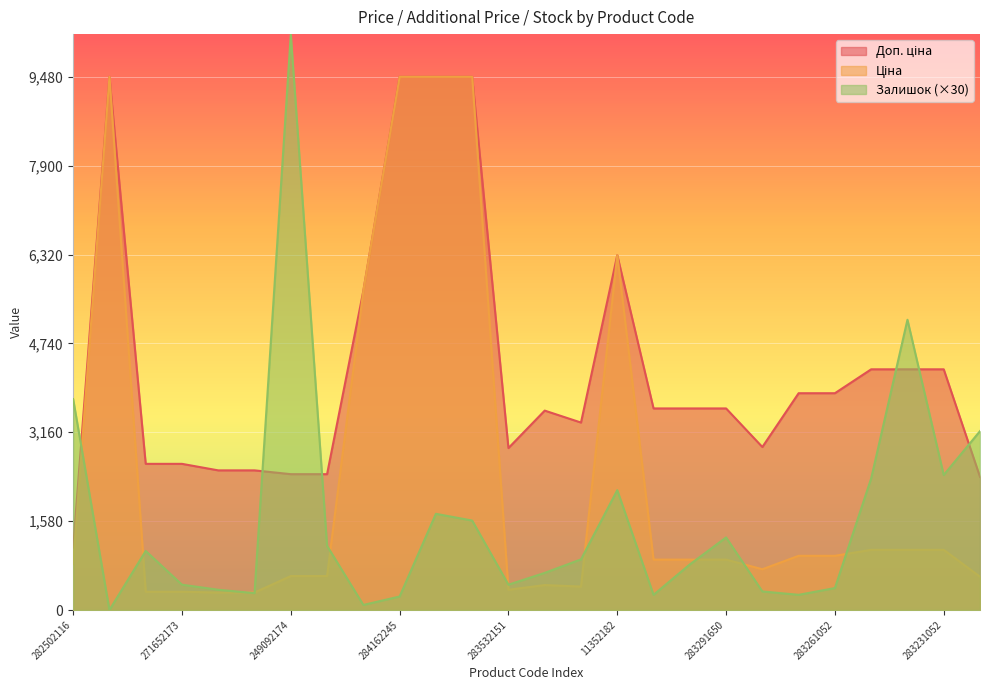

How many times do Залишок and Ціна cross each other?

10